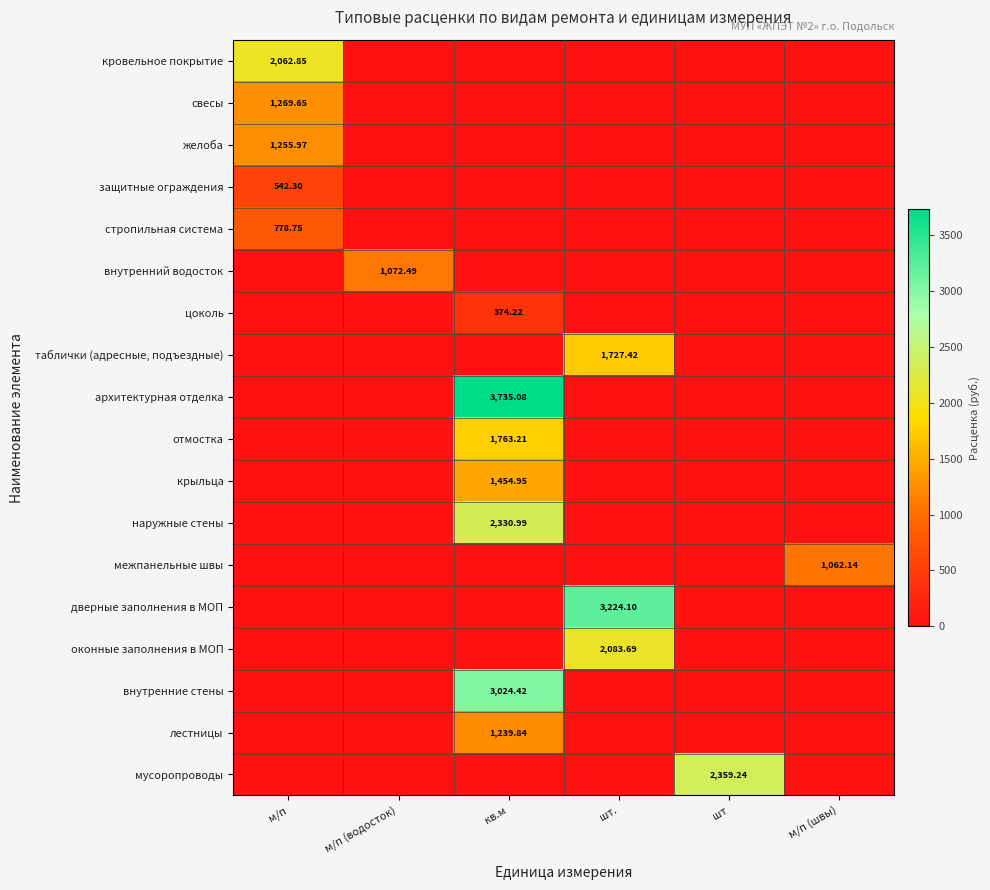

How many data points does each series have?

6